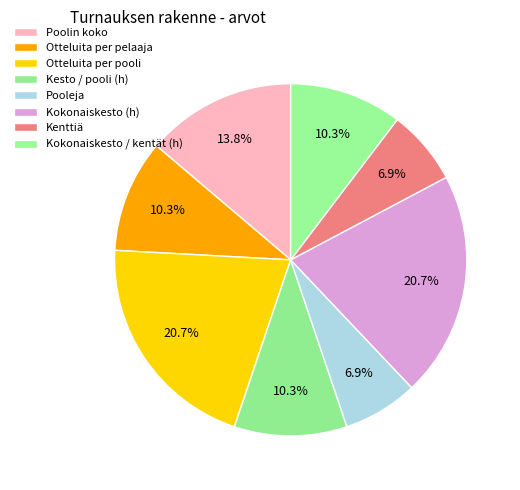

Approximately how many times larger is the value at Kokonaiskesto / kentät (h) compared to Kenttiä?

1.5